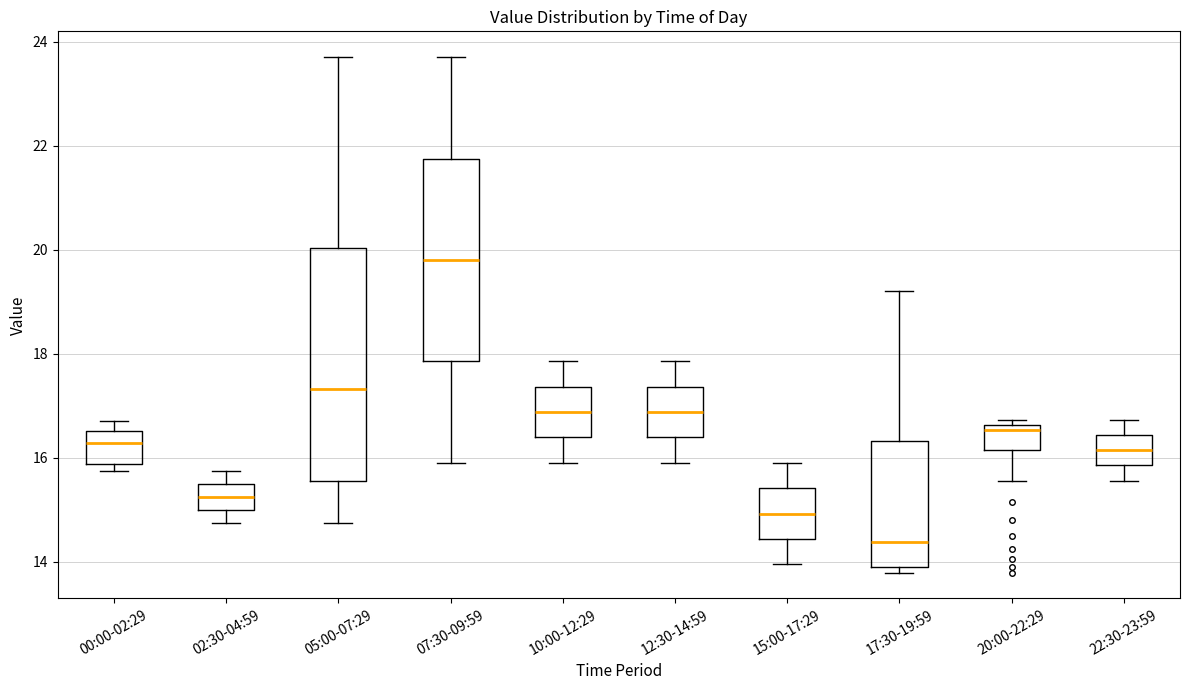

Where is the upper edge of the box for 12:30-14:59 on the y-axis? The values are not printed on the chart, so give them approximately, as read against the axis.

17.4